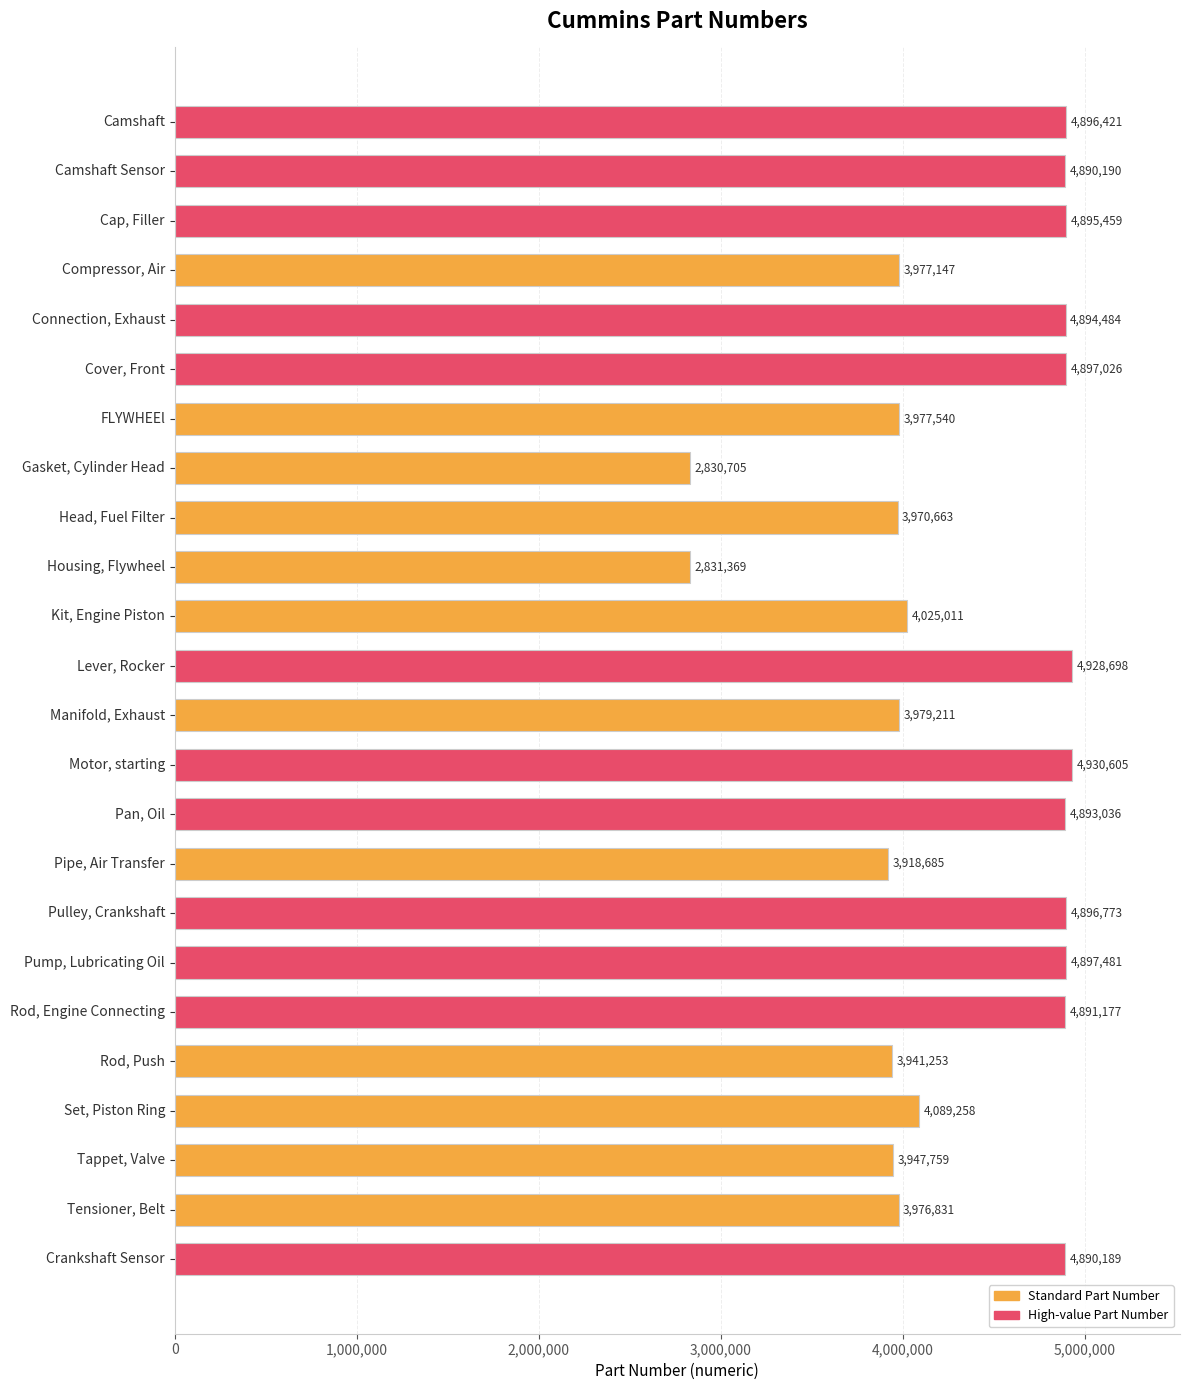

What is the difference between the maximum and minimum values?

2099900